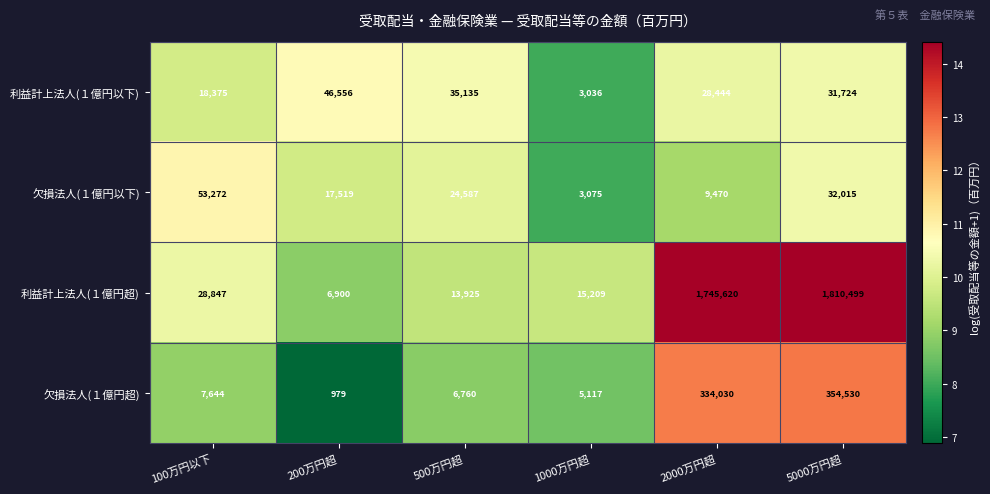

What is the sum of all 欠損法人(１億円超) values?

709060